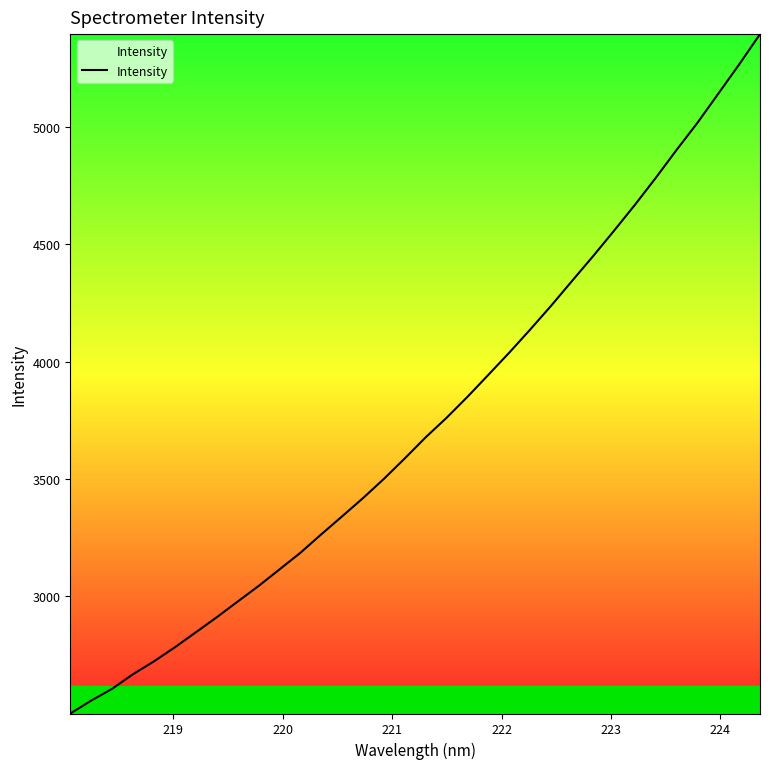

What is the maximum value shown in the chart?

5394.6